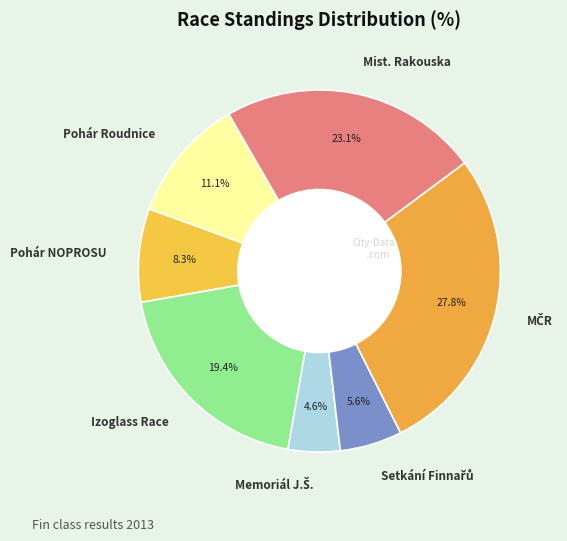

Which has a higher value, Pohár Roudnice or Pohár NOPROSU?

Pohár Roudnice